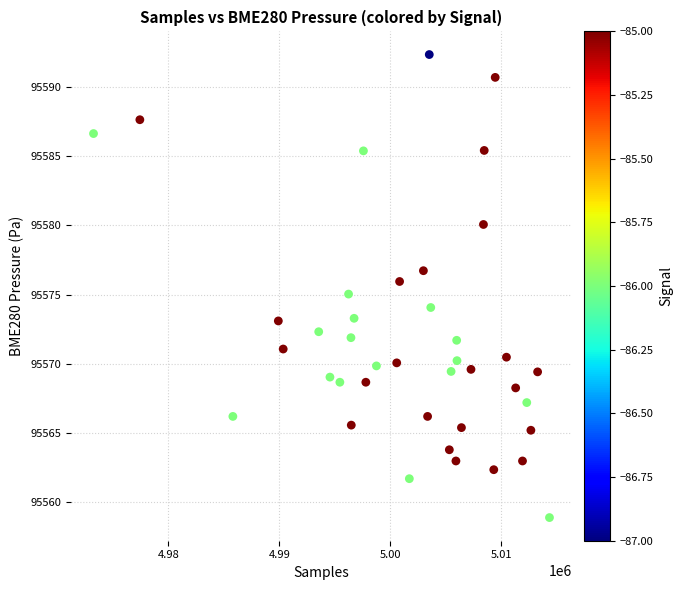

What is the range of X values (max minus min)?

41064.0